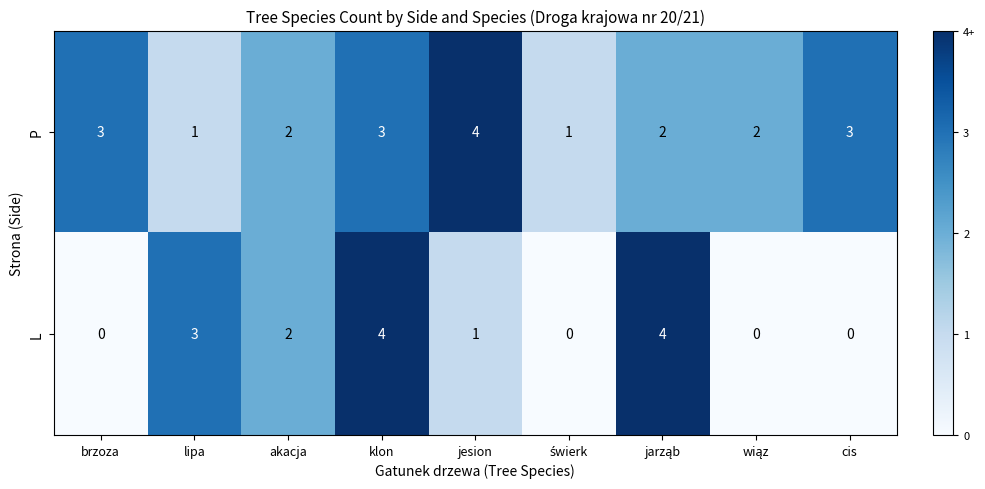

True or false: P has a value of 3 at cis.

True